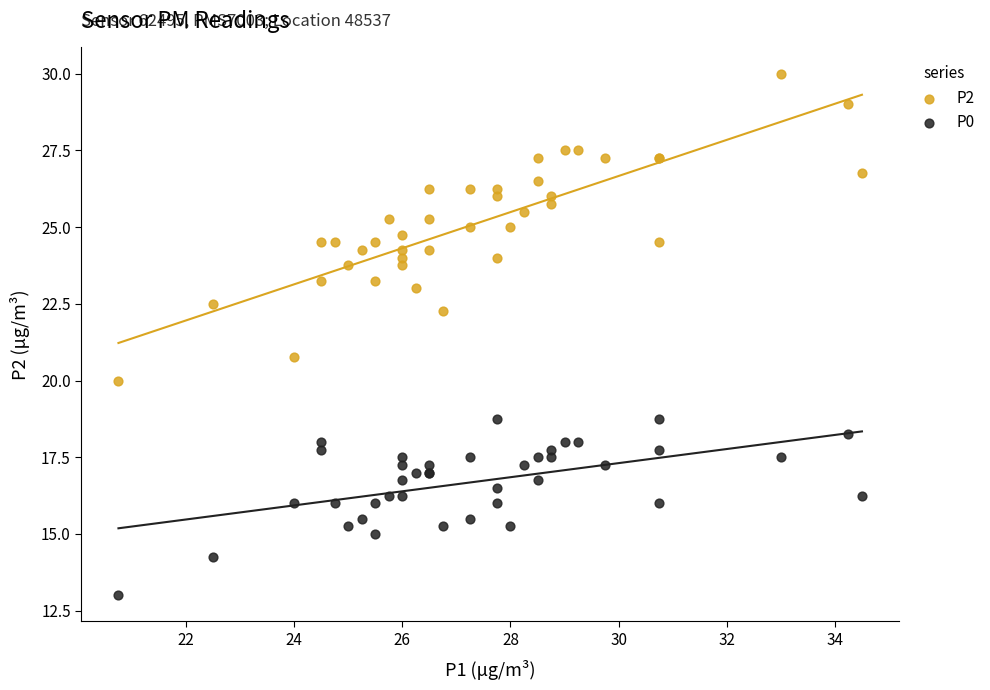

Which series reaches the minimum Y coordinate?

P0